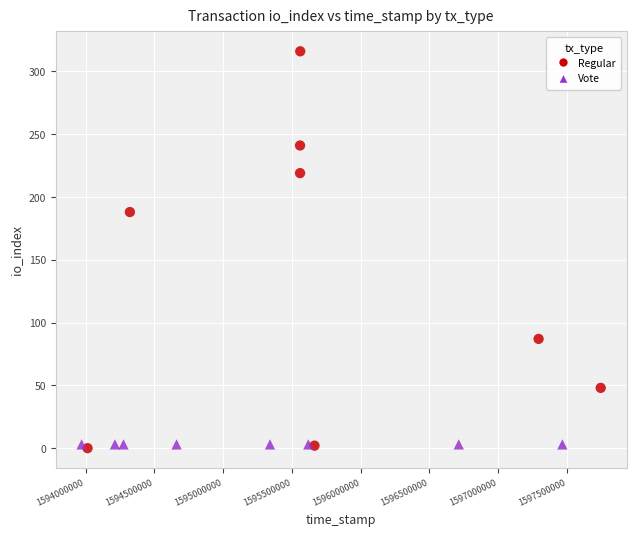

Which series reaches the maximum Y coordinate?

Regular